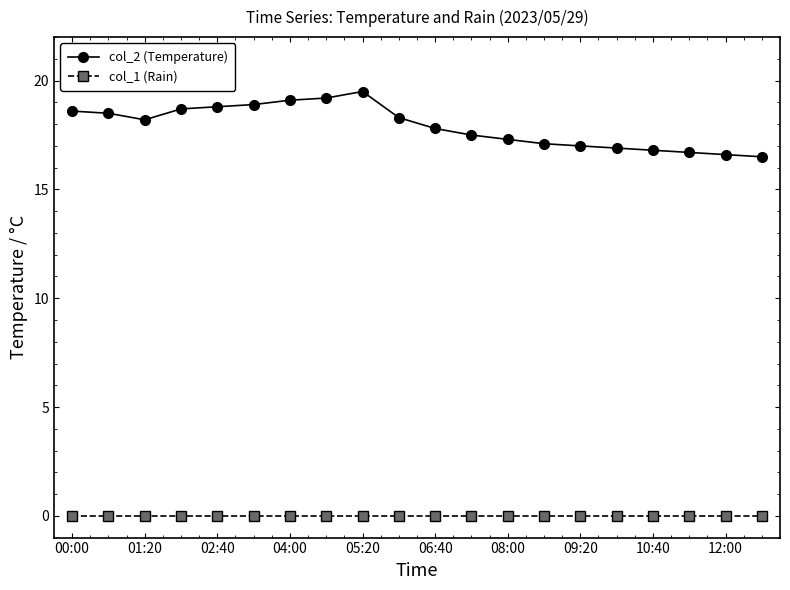

Rank the series by their maximum value, from lowest to highest.

col_1 (Rain), col_2 (Temperature)